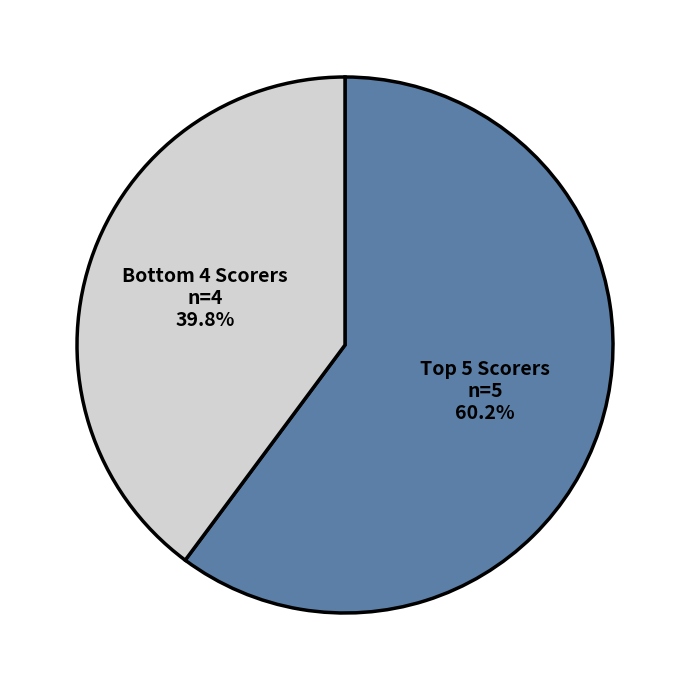

Rank the categories by value from lowest to highest.

Bottom 4 Scorers, Top 5 Scorers